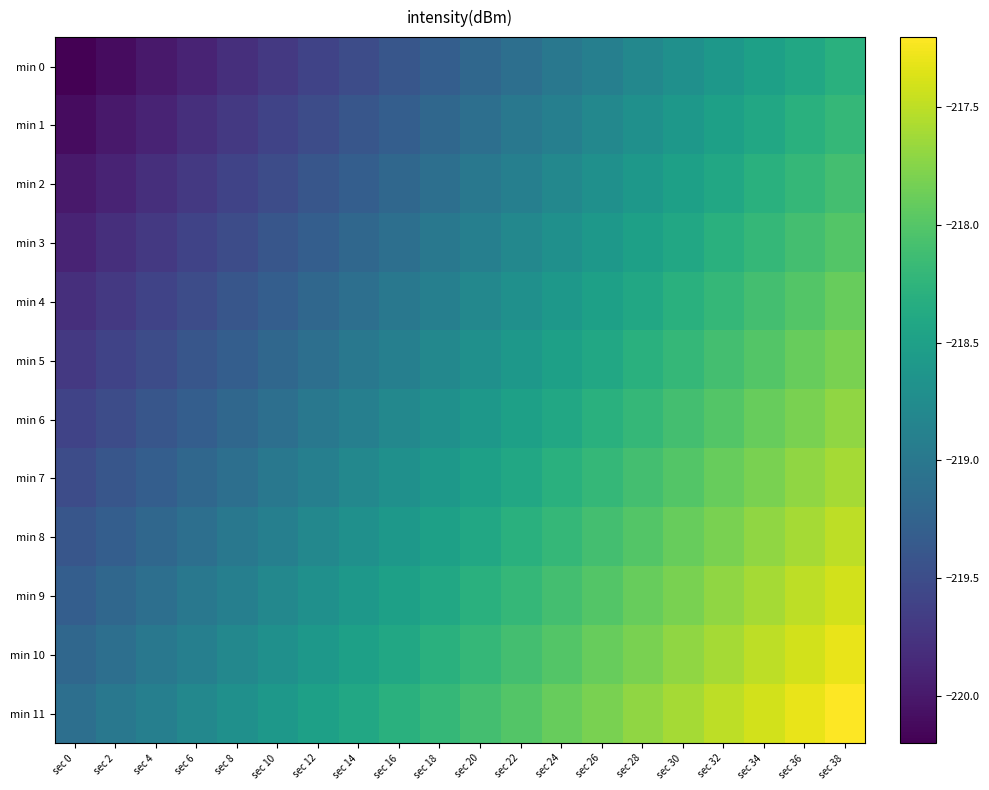

Rank the series by their maximum value, from lowest to highest.

min 0, min 1, min 2, min 3, min 4, min 5, min 6, min 7, min 8, min 9, min 10, min 11